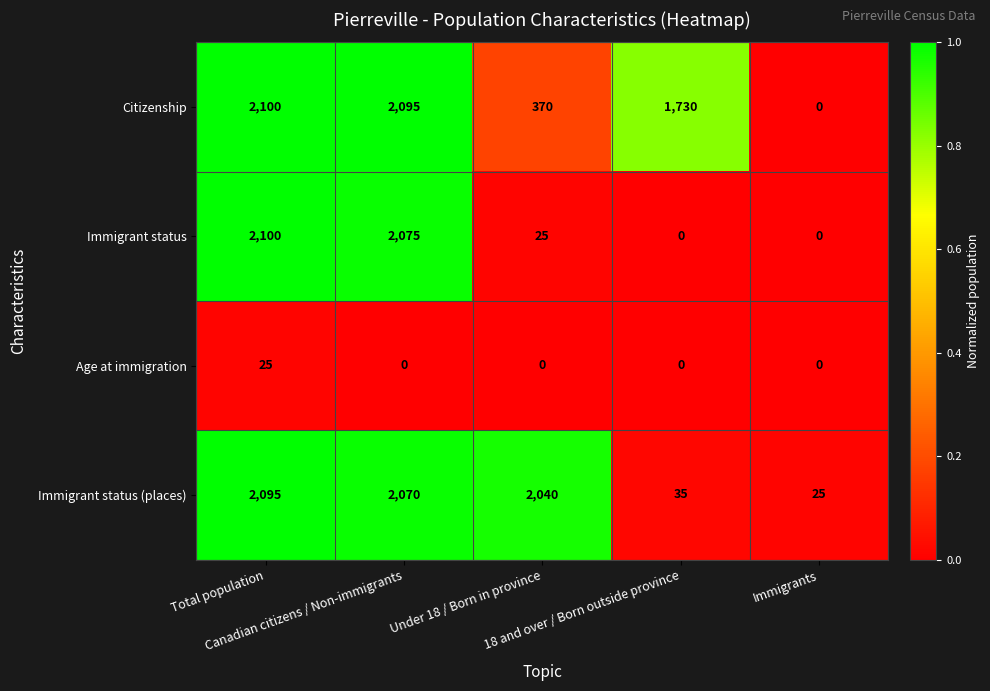

Which series has the largest total across all categories?

Citizenship